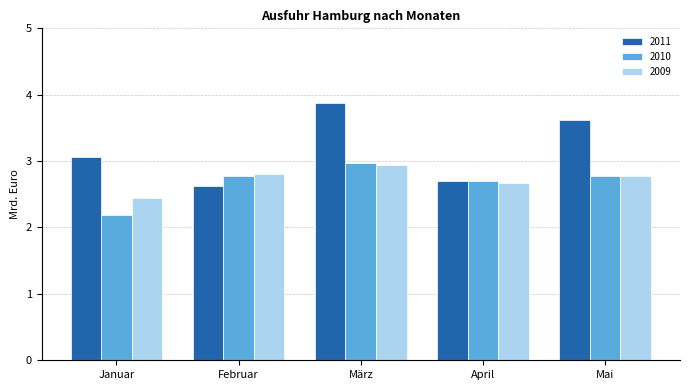

Reading left to right, transcribe all the data shown in this chart.

2011: 3.1	2.6	3.9	2.7	3.6
2010: 2.2	2.8	3.0	2.7	2.8
2009: 2.4	2.8	2.9	2.7	2.8